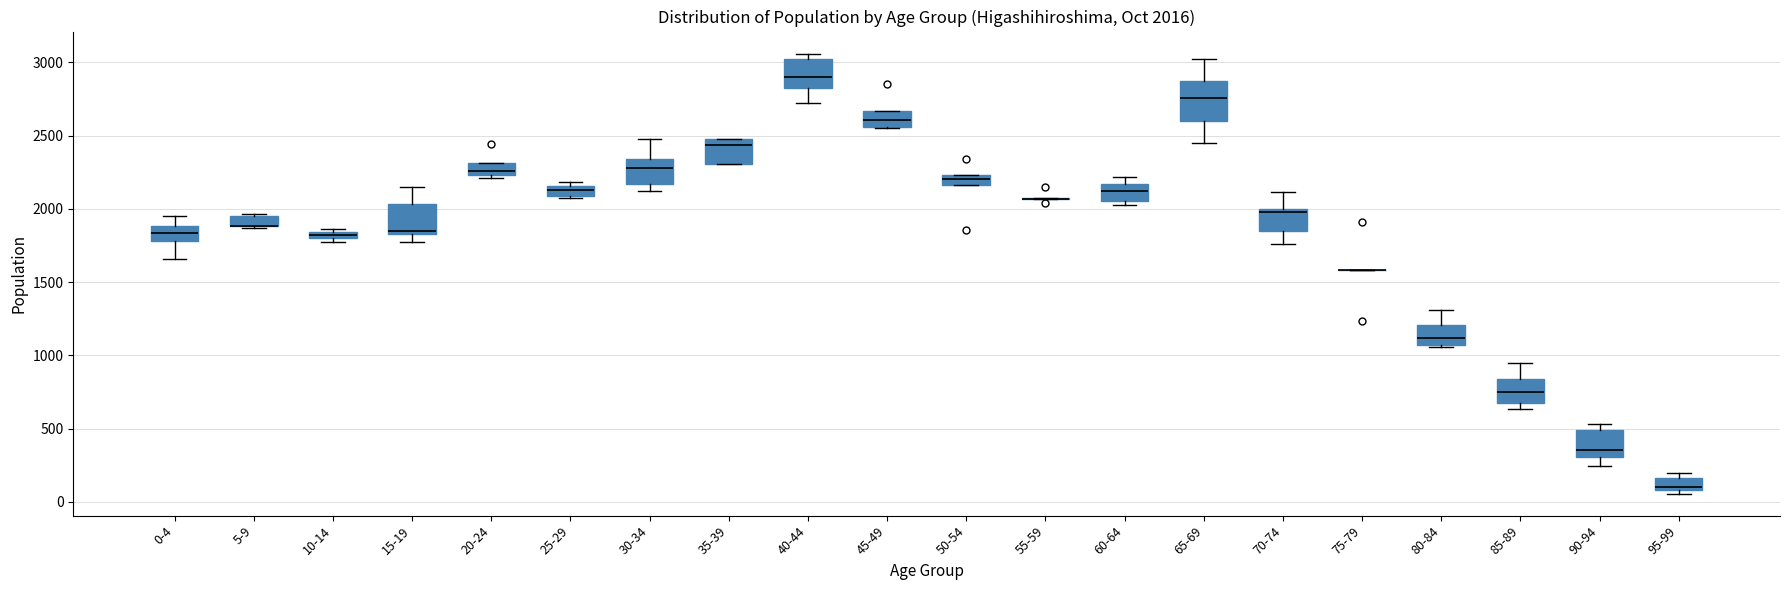

Which box is the tallest, from its lower edge to its upper edge?

65-69